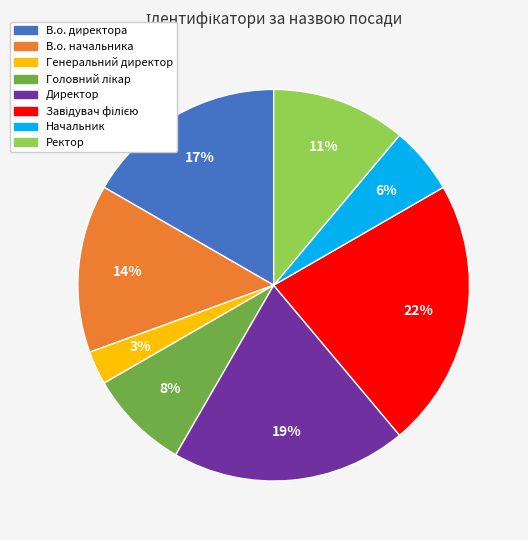

To the nearest percent, what is the difference between the В.о. начальника and Начальник slice percentages?

8%